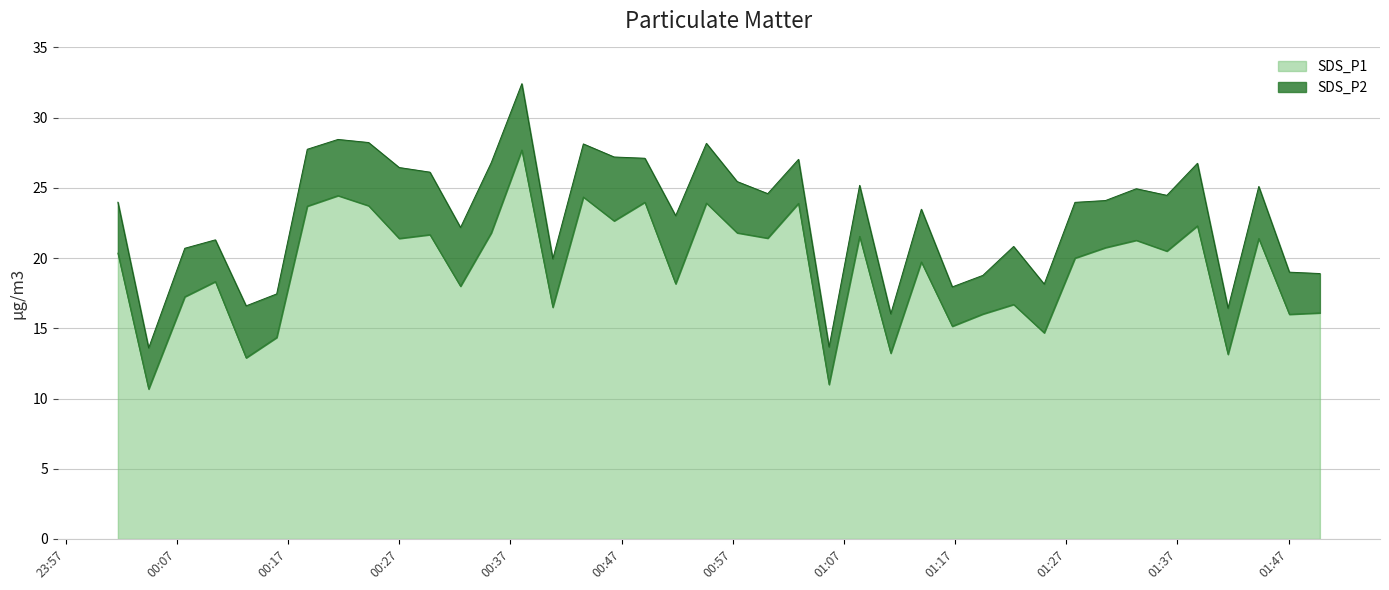

What is the difference between the maximum and second lowest values?

16.7